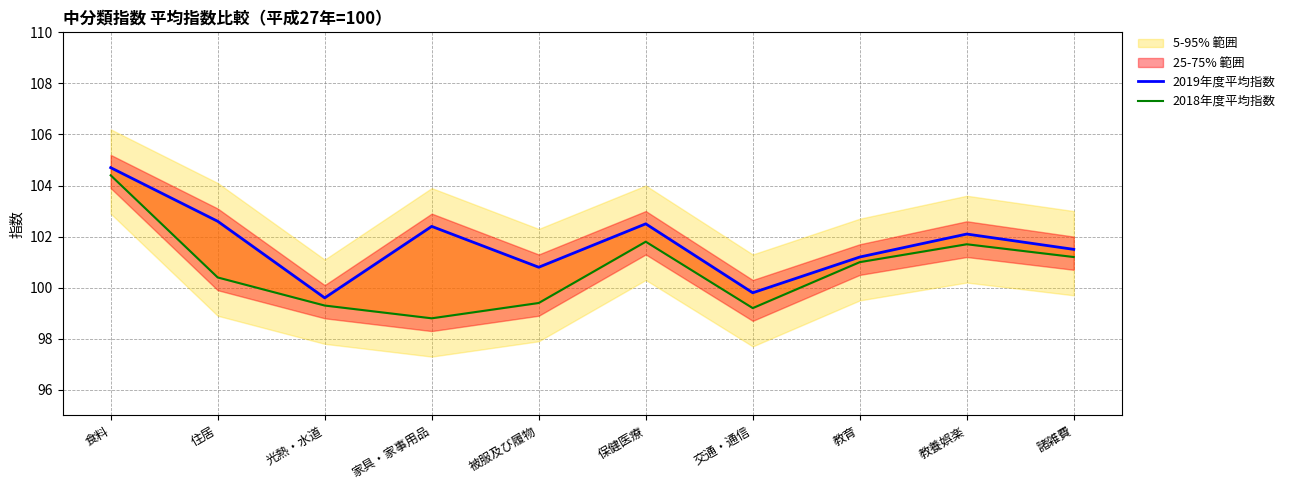

Which series has the largest total across all categories?

2019年度平均指数